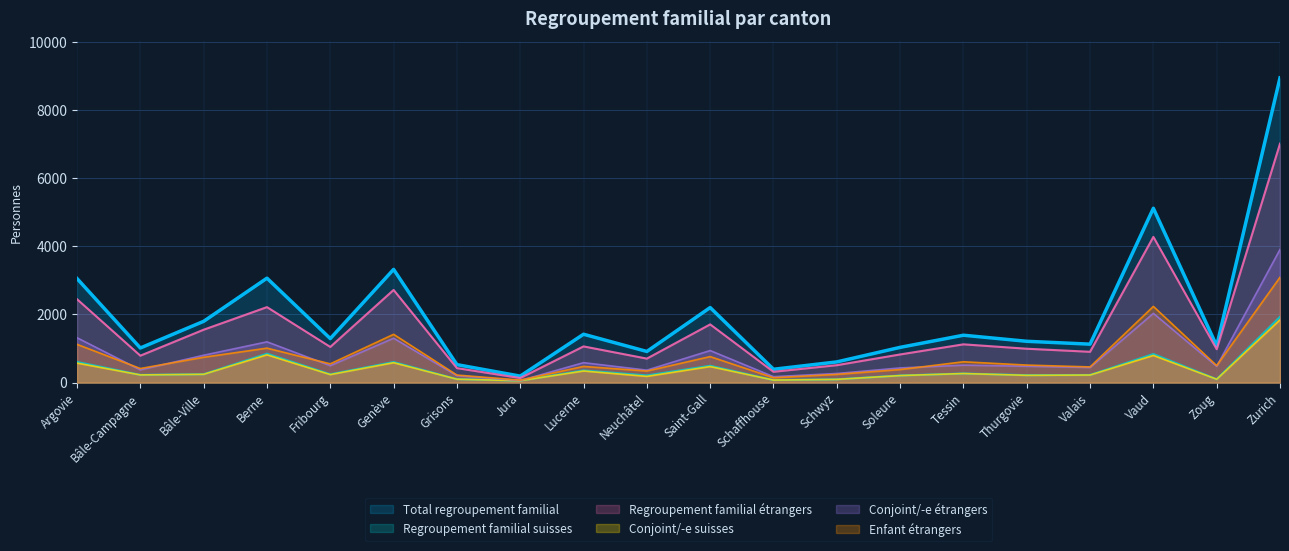

Reading right to left, extract all data points from this chart.

Total regroupement familial: Zurich=8942	Zoug=1079	Vaud=5115	Valais=1128	Thurgovie=1212	Tessin=1390	Soleure=1034	Schwyz=607	Schaffhouse=391	Saint-Gall=2202	Neuchâtel=914	Lucerne=1419	Jura=190	Grisons=527	Genève=3322	Fribourg=1292	Berne=3064	Bâle-Ville=1798	Bâle-Campagne=1016	Argovie=3053
Regroupement familial suisses: Zurich=1930	Zoug=99	Vaud=839	Valais=224	Thurgovie=218	Tessin=267	Soleure=208	Schwyz=96	Schaffhouse=74	Saint-Gall=494	Neuchâtel=210	Lucerne=357	Jura=56	Grisons=102	Genève=603	Fribourg=245	Berne=849	Bâle-Ville=246	Bâle-Campagne=226	Argovie=606
Regroupement familial étrangers: Zurich=7012	Zoug=980	Vaud=4276	Valais=904	Thurgovie=994	Tessin=1123	Soleure=826	Schwyz=511	Schaffhouse=317	Saint-Gall=1708	Neuchâtel=704	Lucerne=1062	Jura=134	Grisons=425	Genève=2719	Fribourg=1047	Berne=2215	Bâle-Ville=1552	Bâle-Campagne=790	Argovie=2447
Conjoint/-e suisses: Zurich=1840	Zoug=98	Vaud=796	Valais=222	Thurgovie=213	Tessin=266	Soleure=206	Schwyz=95	Schaffhouse=74	Saint-Gall=470	Neuchâtel=182	Lucerne=340	Jura=56	Grisons=100	Genève=583	Fribourg=235	Berne=814	Bâle-Ville=244	Bâle-Campagne=225	Argovie=572
Conjoint/-e étrangers: Zurich=3906	Zoug=478	Vaud=2031	Valais=444	Thurgovie=480	Tessin=512	Soleure=430	Schwyz=267	Schaffhouse=174	Saint-Gall=940	Neuchâtel=365	Lucerne=585	Jura=59	Grisons=204	Genève=1302	Fribourg=497	Berne=1196	Bâle-Ville=803	Bâle-Campagne=373	Argovie=1316
Enfant étrangers: Zurich=3090	Zoug=498	Vaud=2236	Valais=460	Thurgovie=514	Tessin=611	Soleure=383	Schwyz=241	Schaffhouse=143	Saint-Gall=763	Neuchâtel=339	Lucerne=475	Jura=74	Grisons=221	Genève=1417	Fribourg=550	Berne=1011	Bâle-Ville=744	Bâle-Campagne=413	Argovie=1122